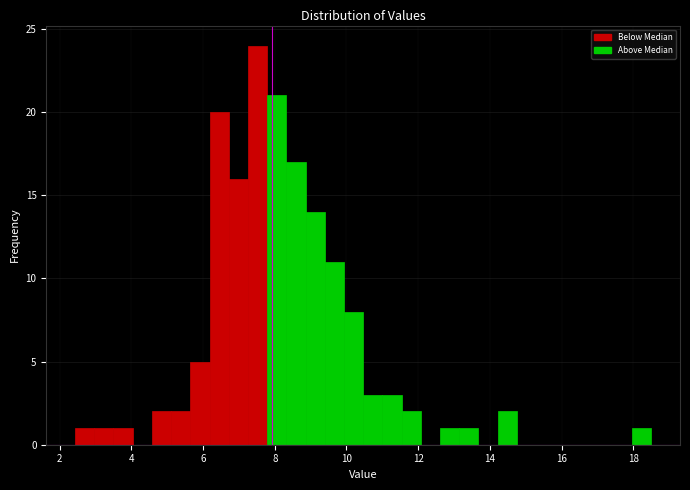

Around what value on the x-axis is the tallest bar? Give the approximate position of its centre, as read against the axis.

7.6